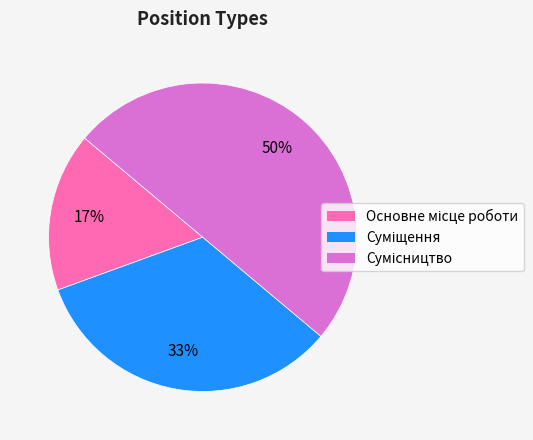

To the nearest percent, what is the difference between the largest and smallest slice percentages?

33%